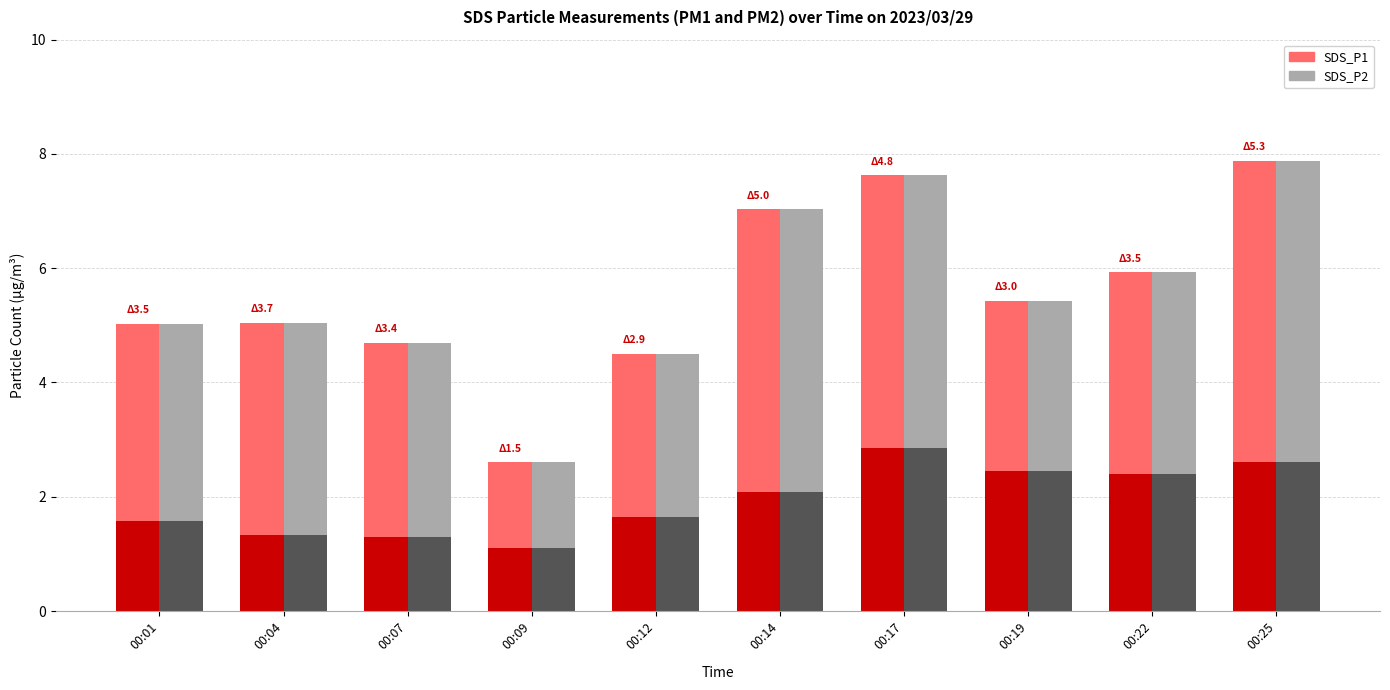

Does the chart contain any negative values?

No